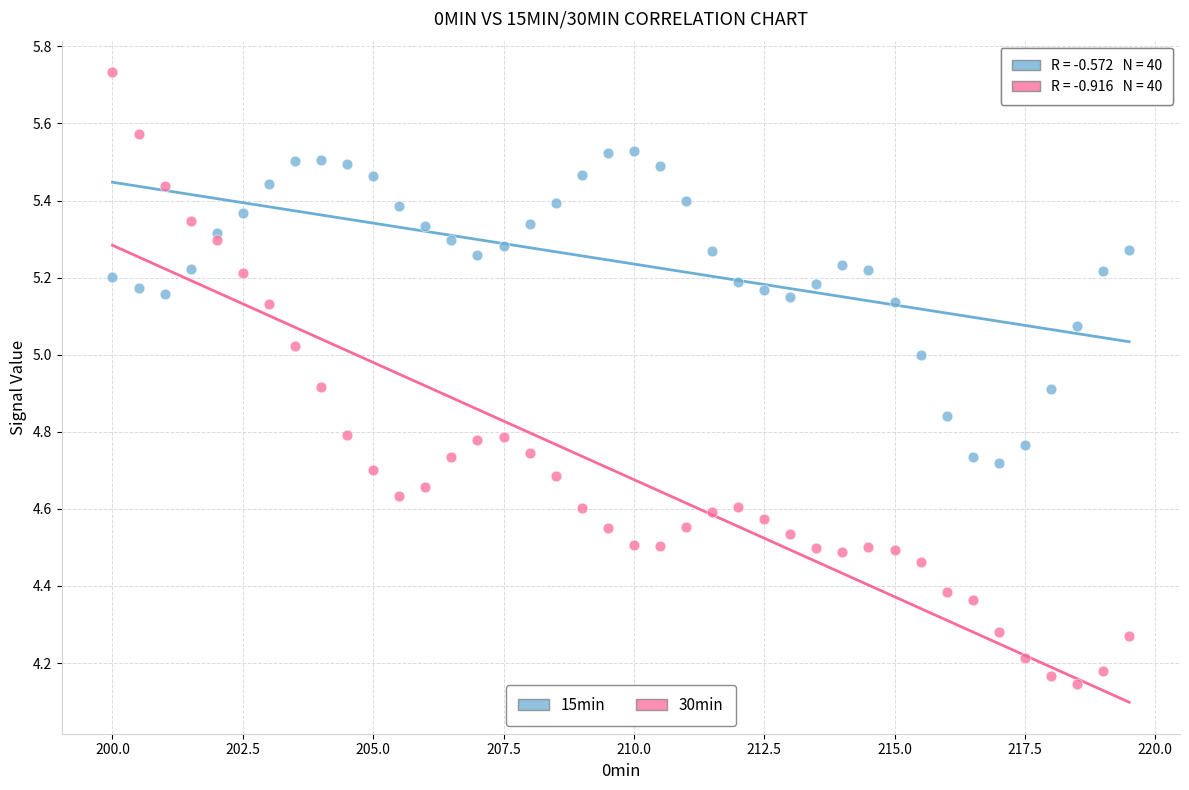

Which series reaches the minimum Y coordinate?

30min